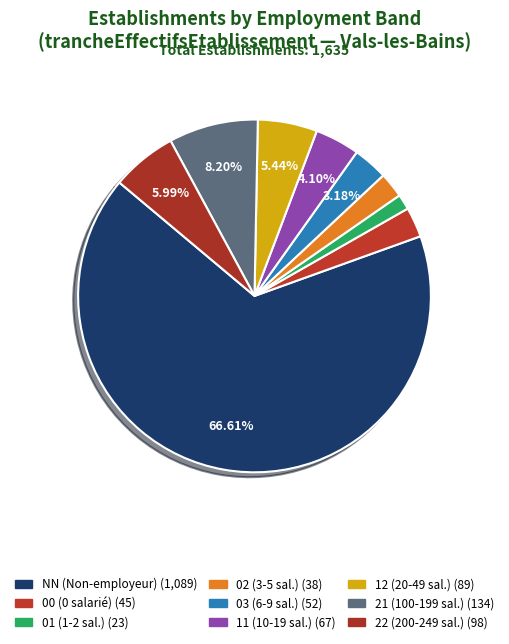

How many segments does this pie chart have?

9